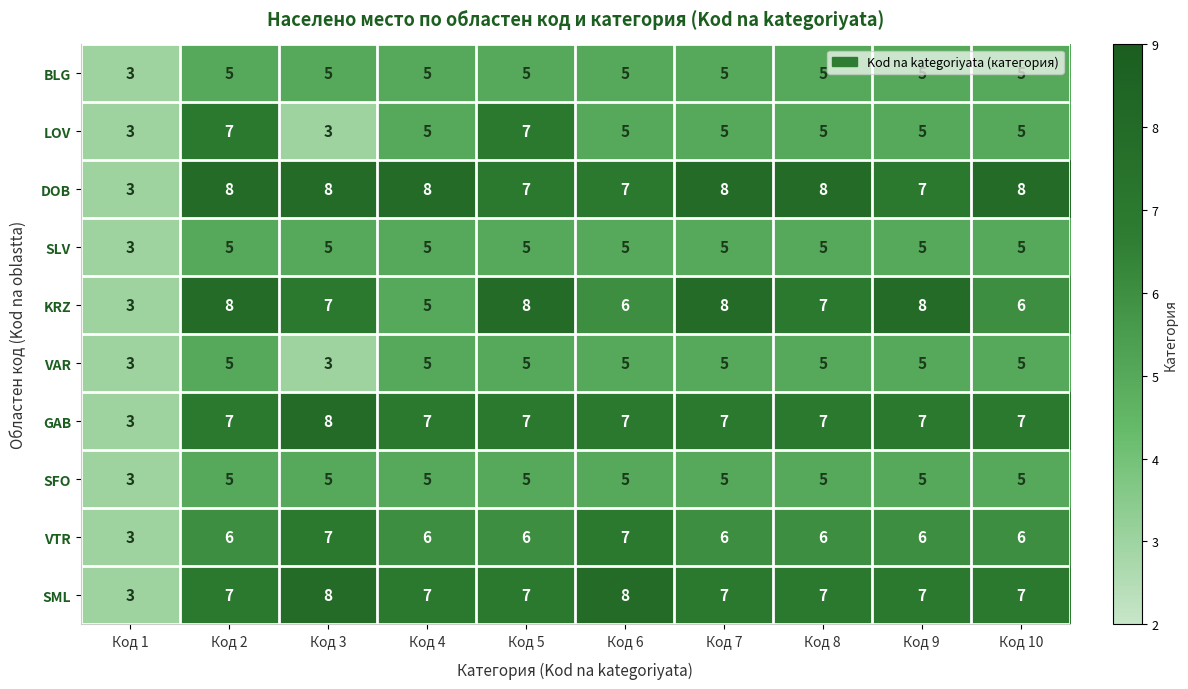

What is the total value across all series at Код 10?

59